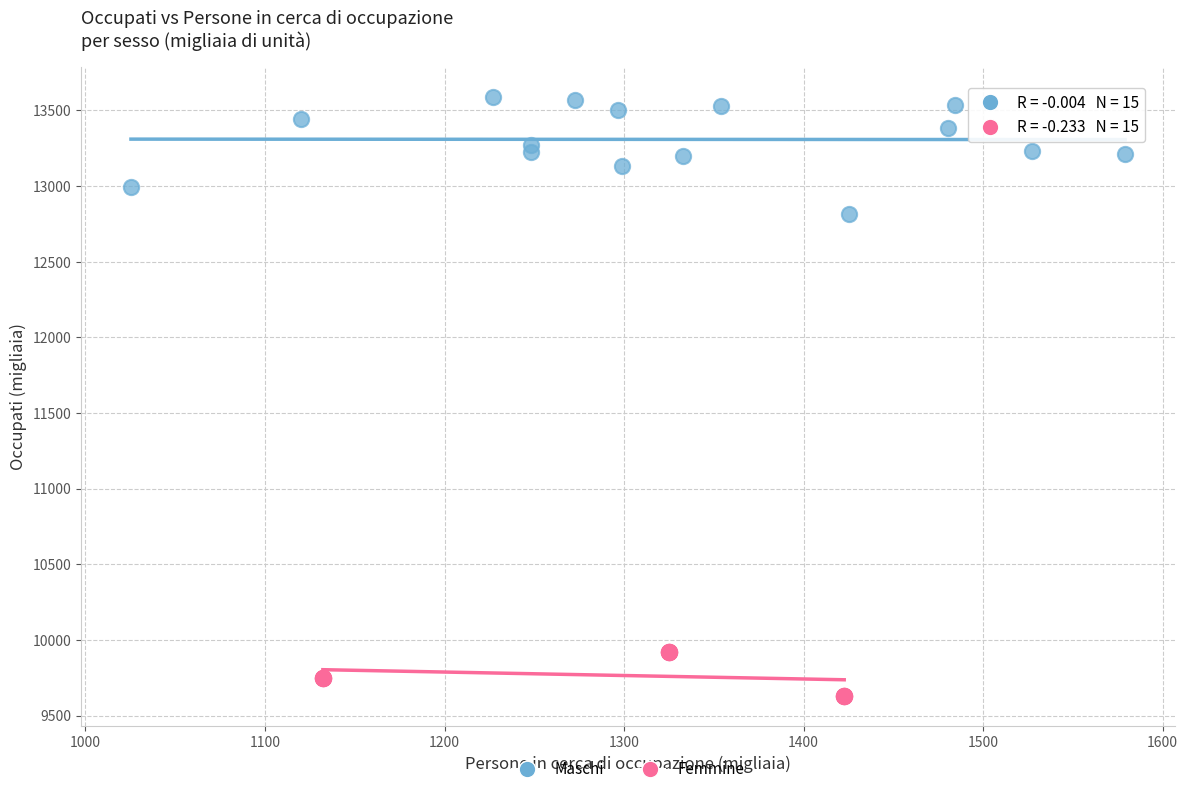

Which series contains the highest Y value?

Maschi